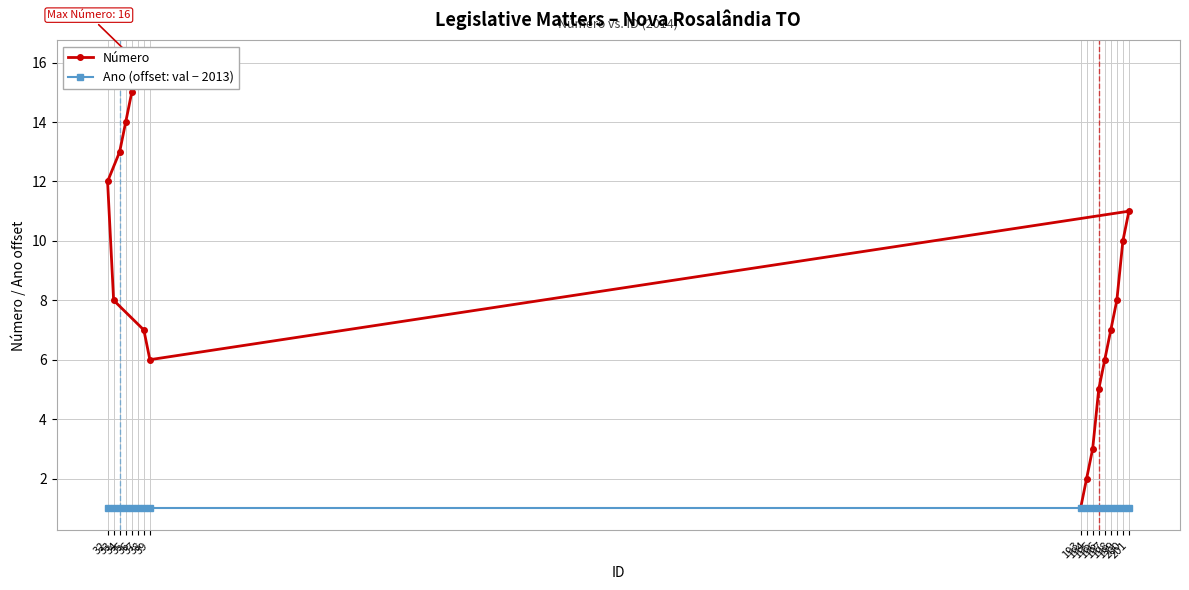

List the series in order of their peak value, lowest first.

Ano (offset: val − 2013), Número